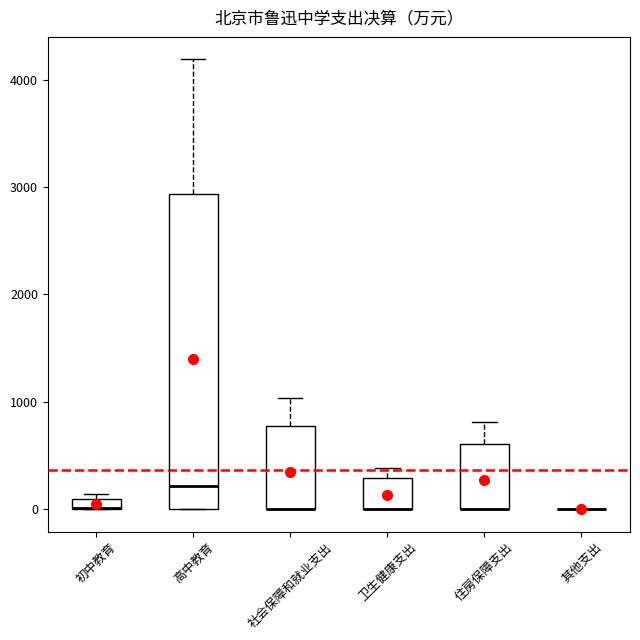

Comparing the boxes themselves (not the whiskers), which one is the tallest?

高中教育